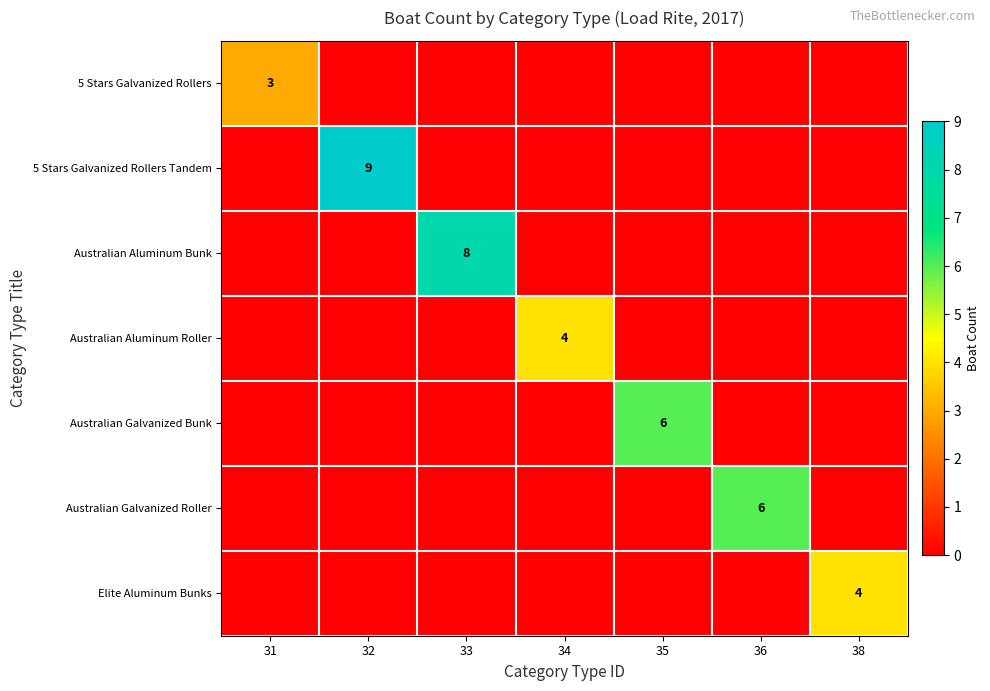

The Australian Galvanized Bunk series shows 10 at 35. True or false?

False